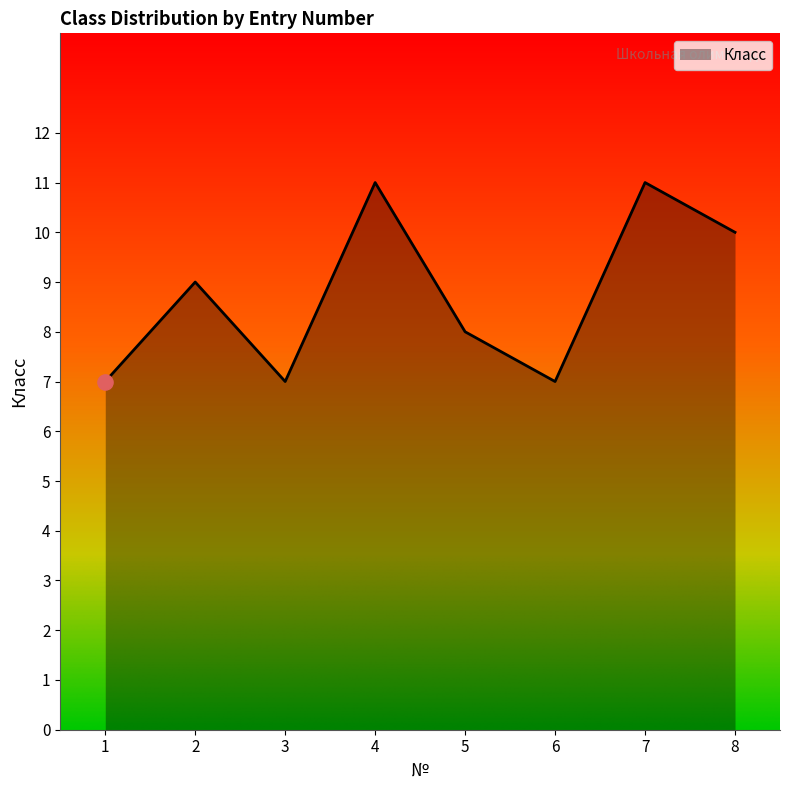

Approximately how many times larger is the value at 4 compared to 8?

1.1